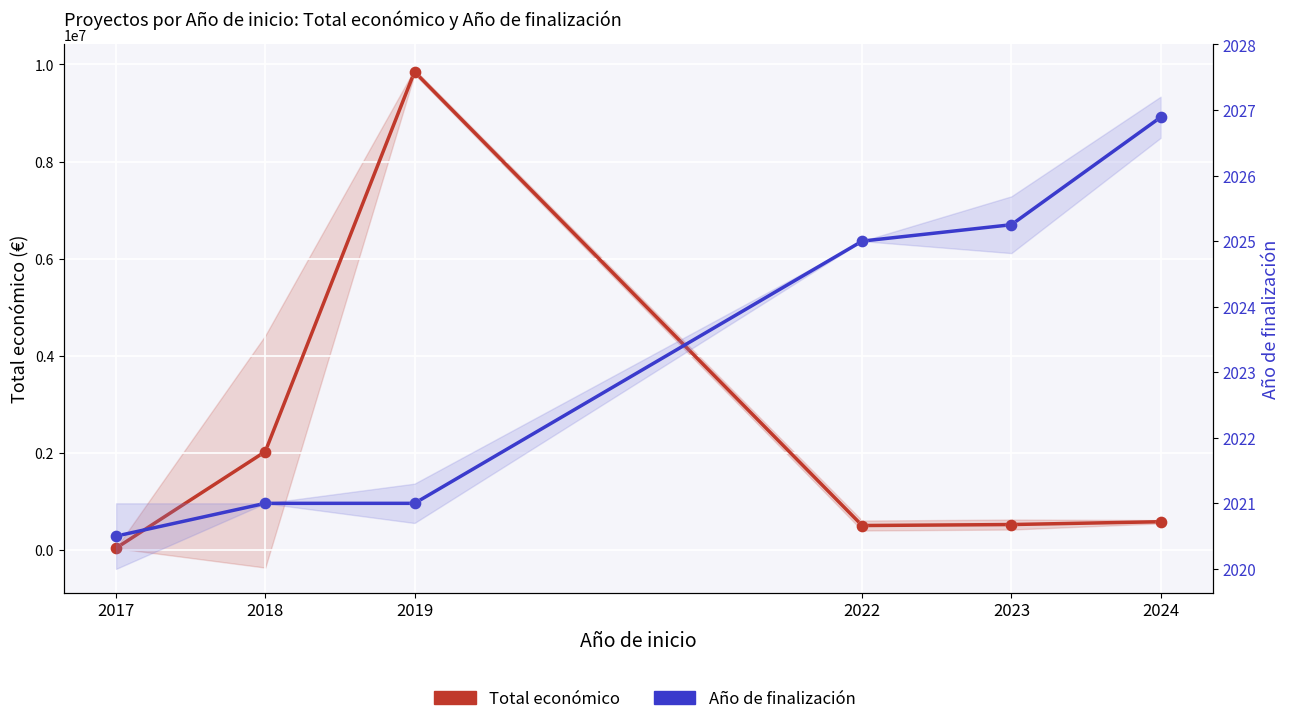

At how many categories does at least one series exceed 3939232?

1